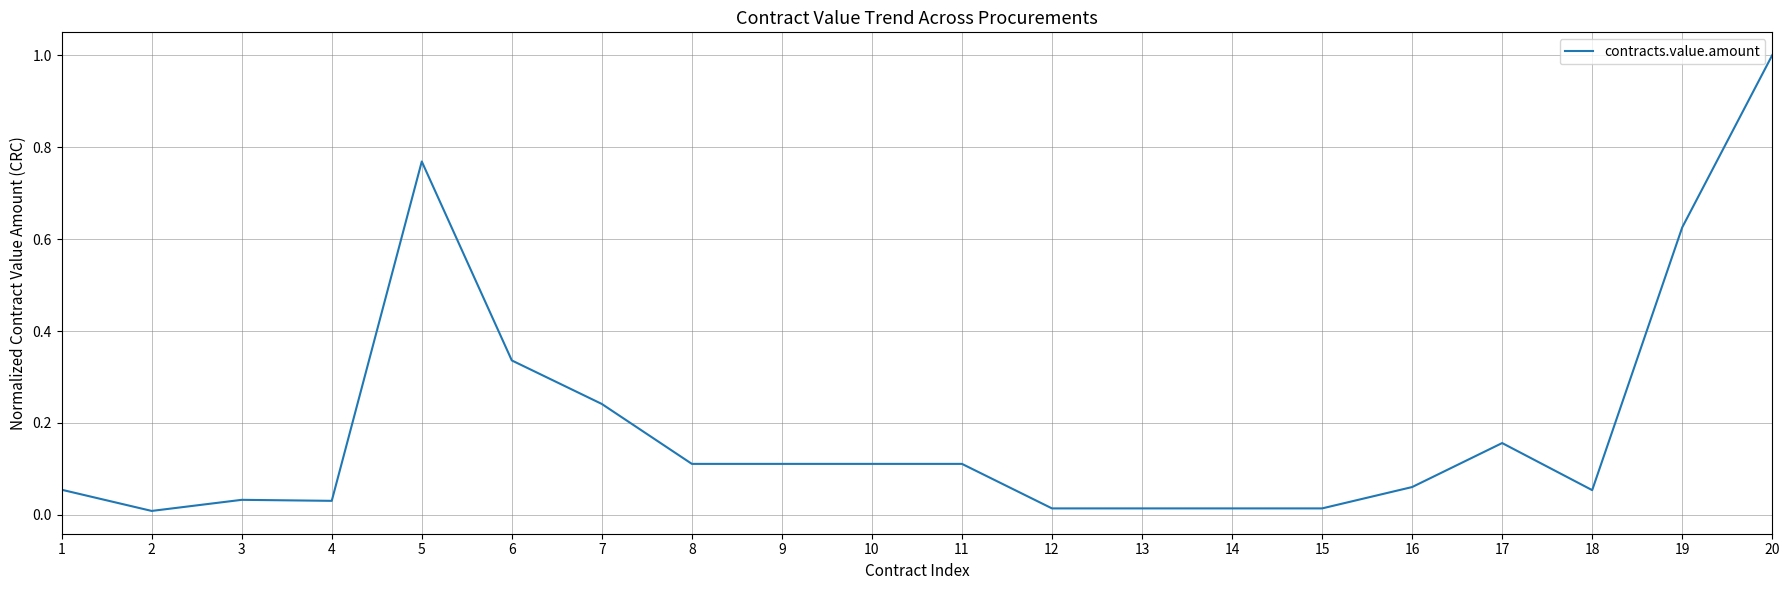

Which label corresponds to the largest value in the chart?

20